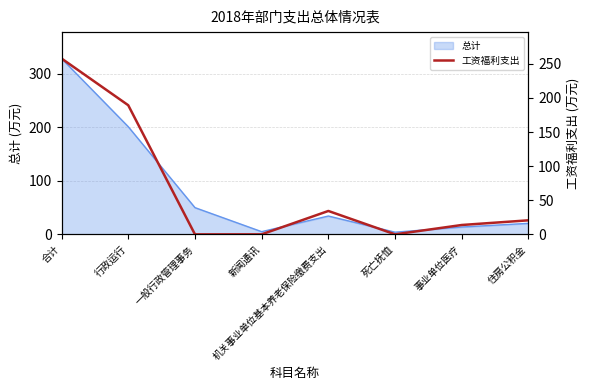

Reading left to right, extract all data points from this chart.

257.9	189.3	0.0	0.0	34.3	0.0	13.7	20.6